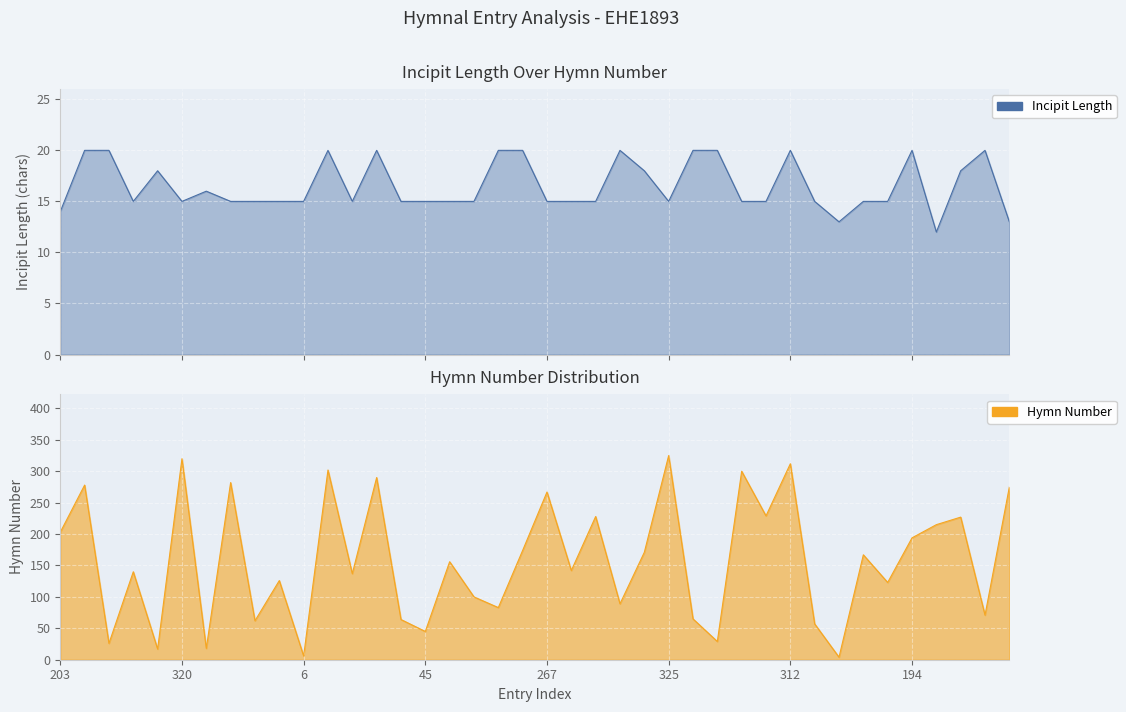

Reading left to right, extract all data points from this chart.

Incipit Length: 14	20	20	15	18	15	16	15	15	15	15	20	15	20	15	15	15	15	20	20	15	15	15	20	18	15	20	20	15	15	20	15	13	15	15	20	12	18	20	13
Hymn Number: 203	278	26	140	17	320	18	282	62	126	6	302	137	290	64	45	156	100	83	174	267	142	228	89	171	325	65	29	300	229	312	57	4	167	123	194	215	227	71	275